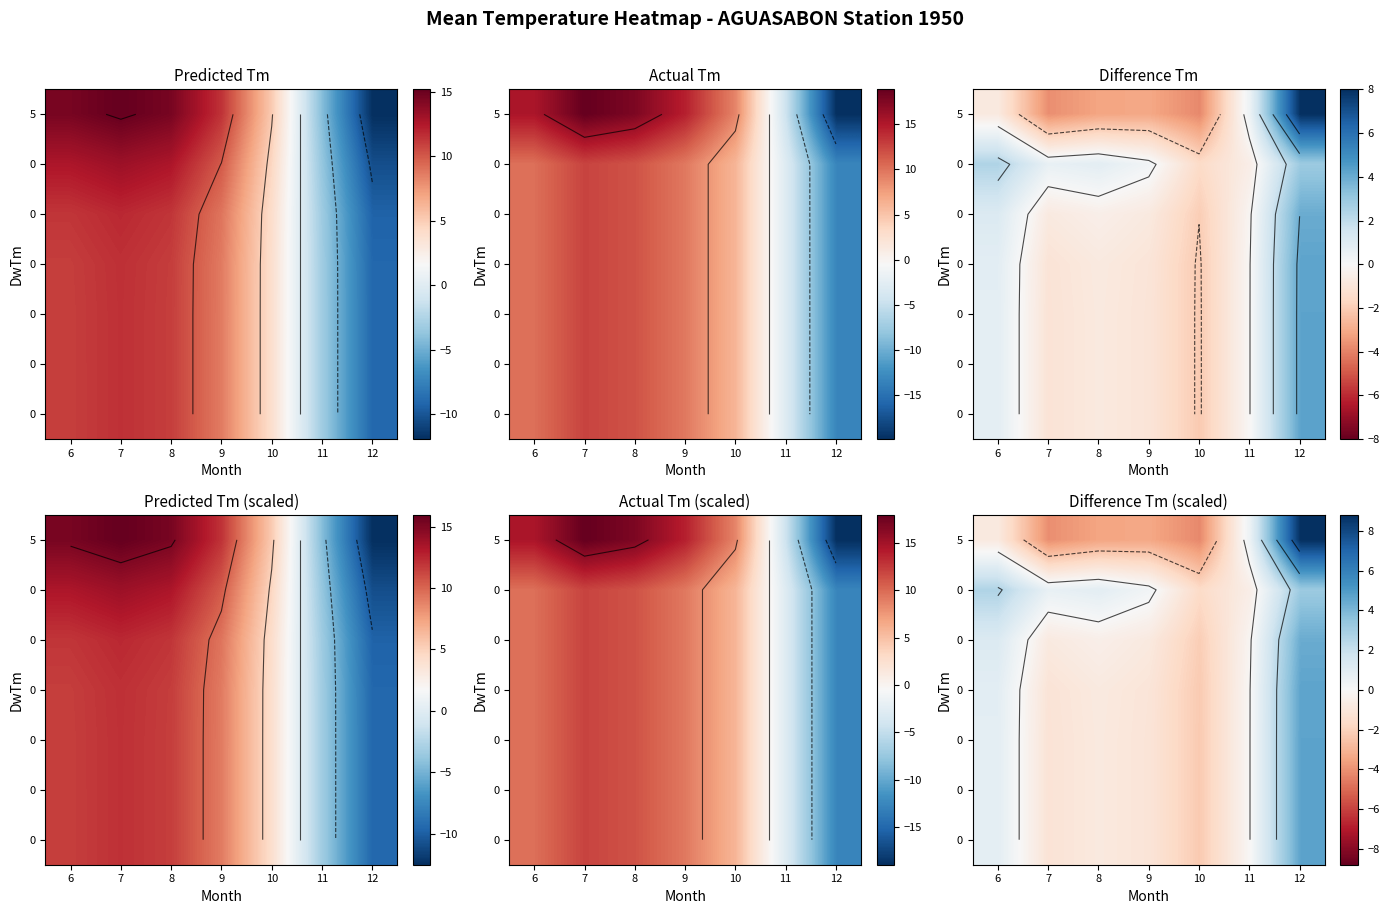

What is the maximum value for row_2?

4.4